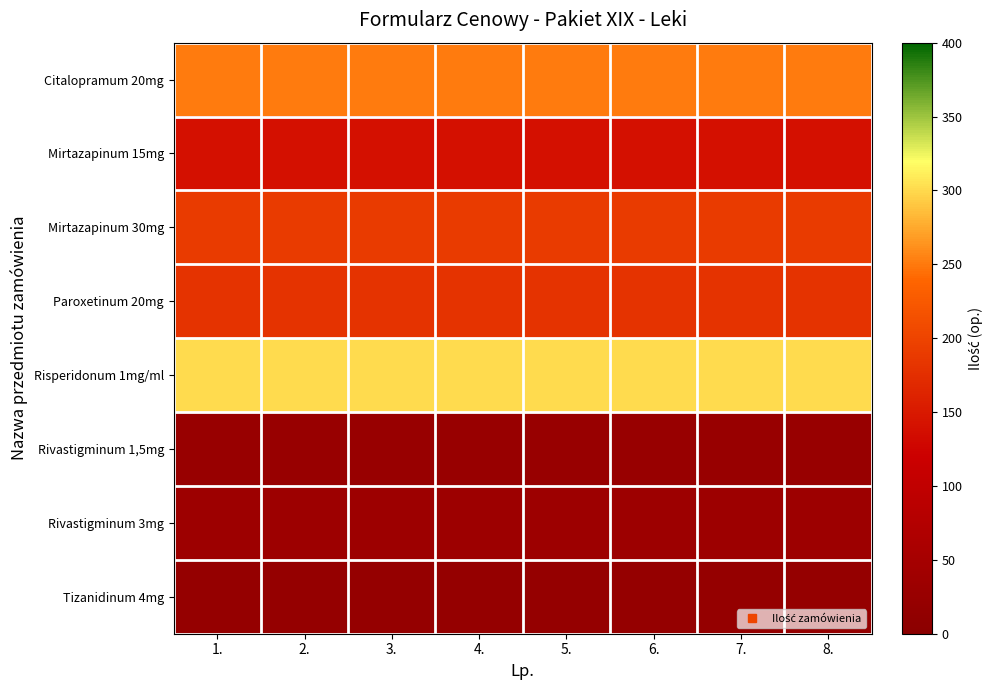

What is the minimum value shown in the chart?

20